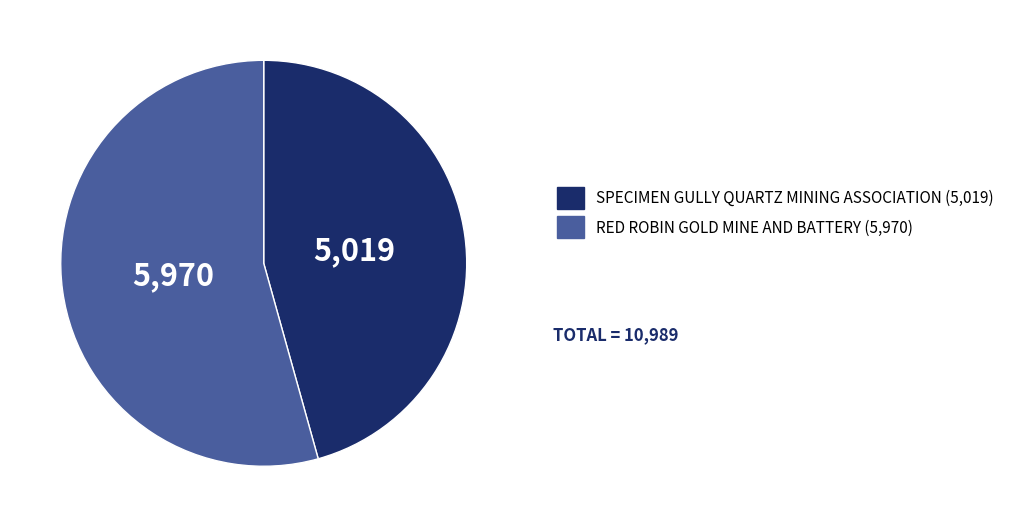

Does RED ROBIN GOLD MINE AND BATTERY represent more than half of the total?

Yes